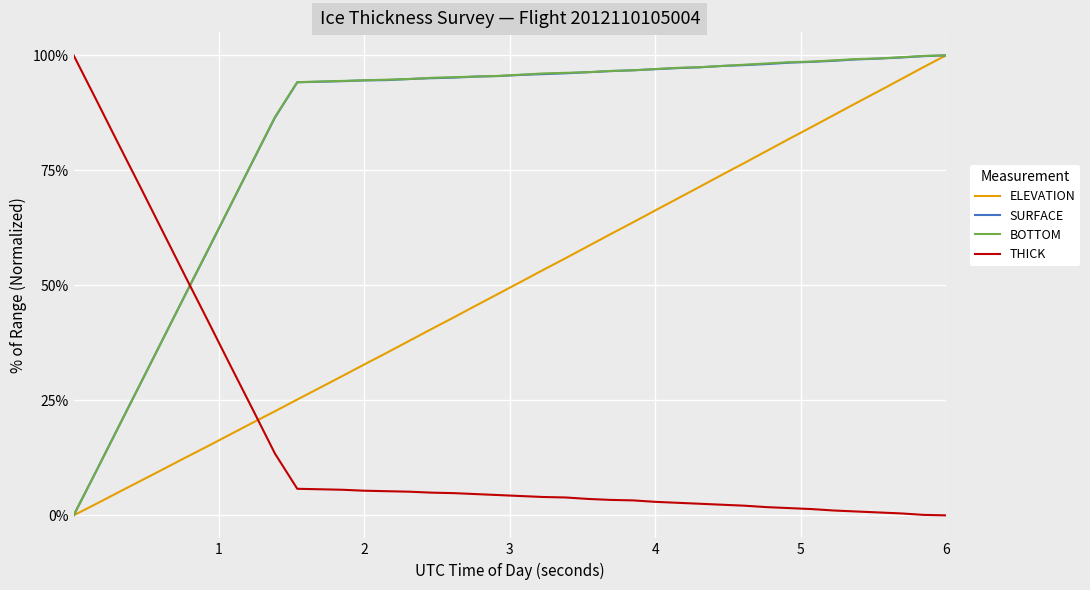

What is the difference between the maximum and second lowest values in the SURFACE series?

0.9